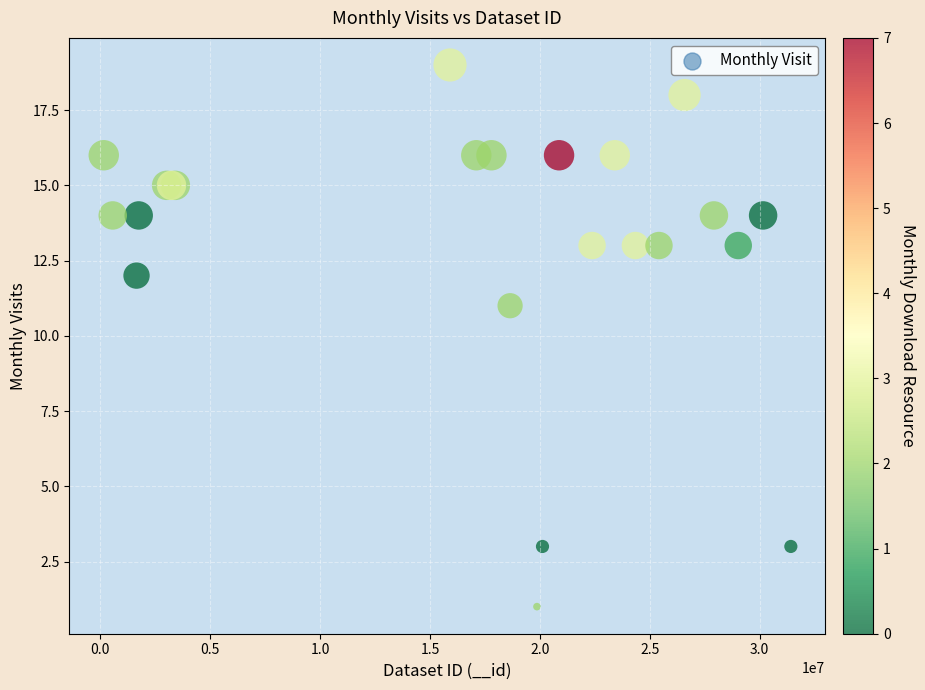

What Y value in the scatter plot is closest to 10?

11